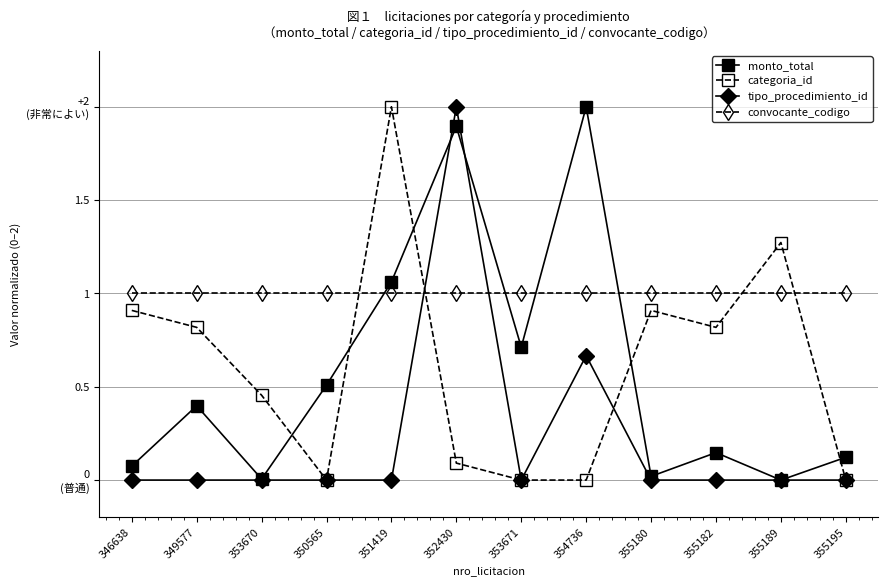

Is the value of tipo_procedimiento_id at 355195 greater than the value of monto_total at 349577?

No